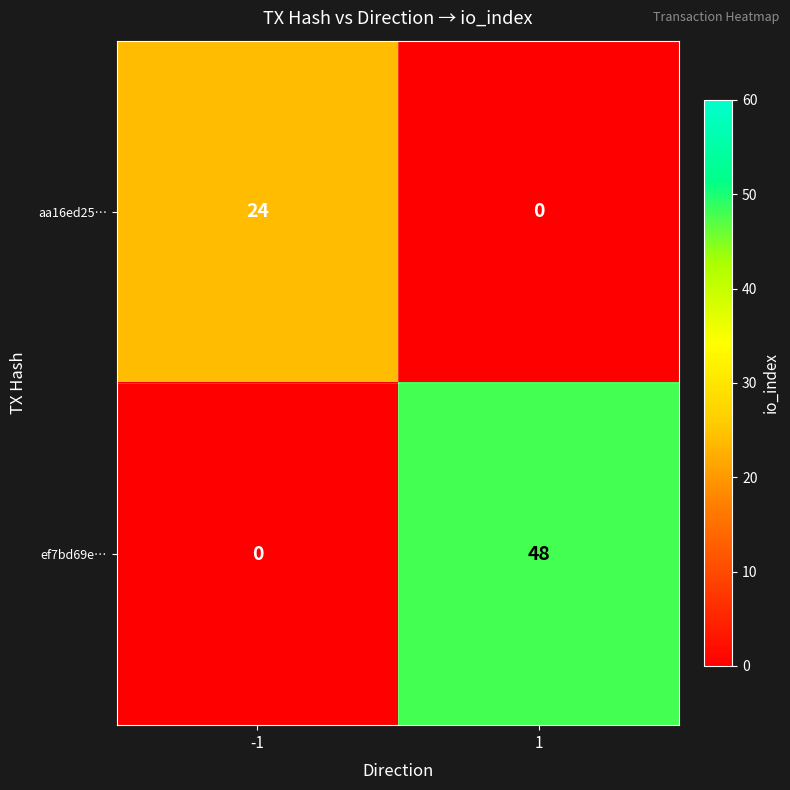

What is the average value of the aa16ed25… series?

12